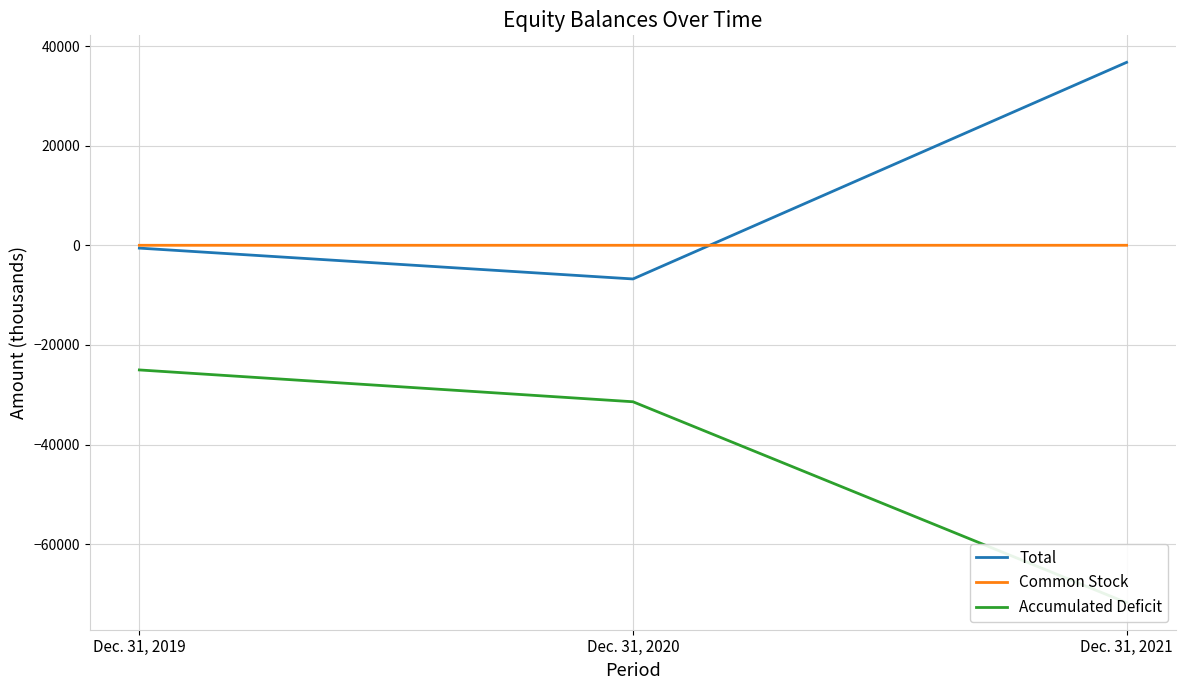

Which label corresponds to the smallest value in the chart?

Dec. 31, 2021